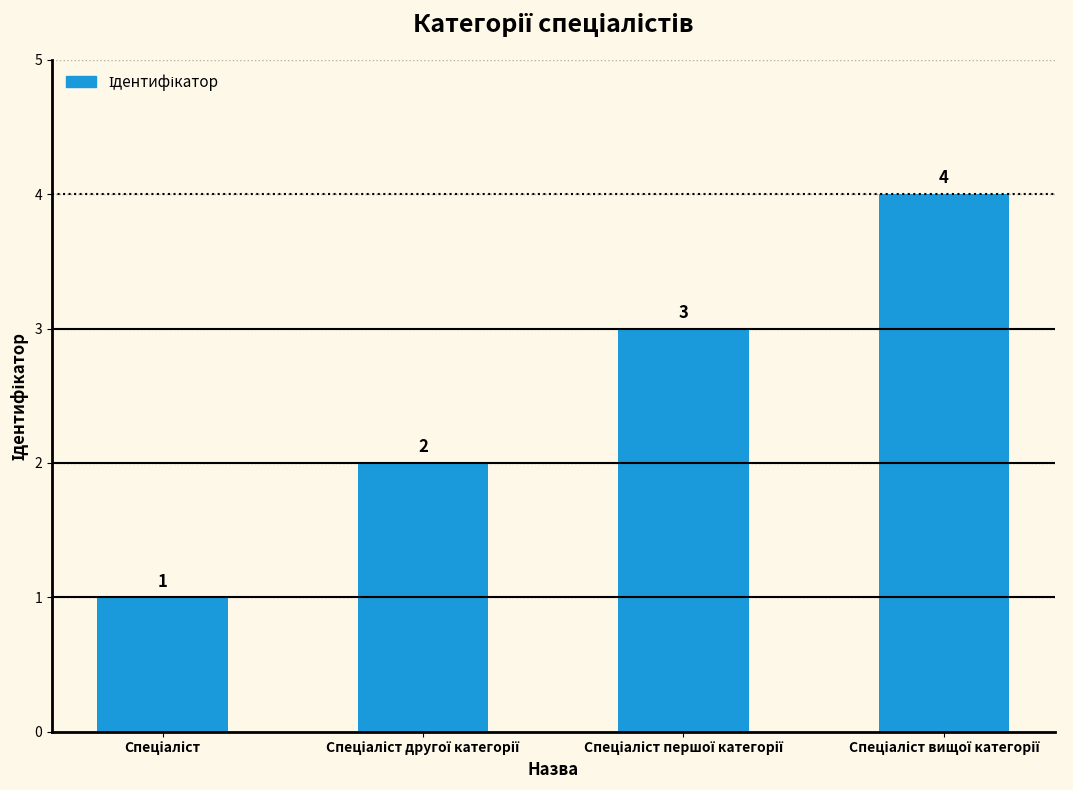

What is the difference between the maximum and minimum values?

3